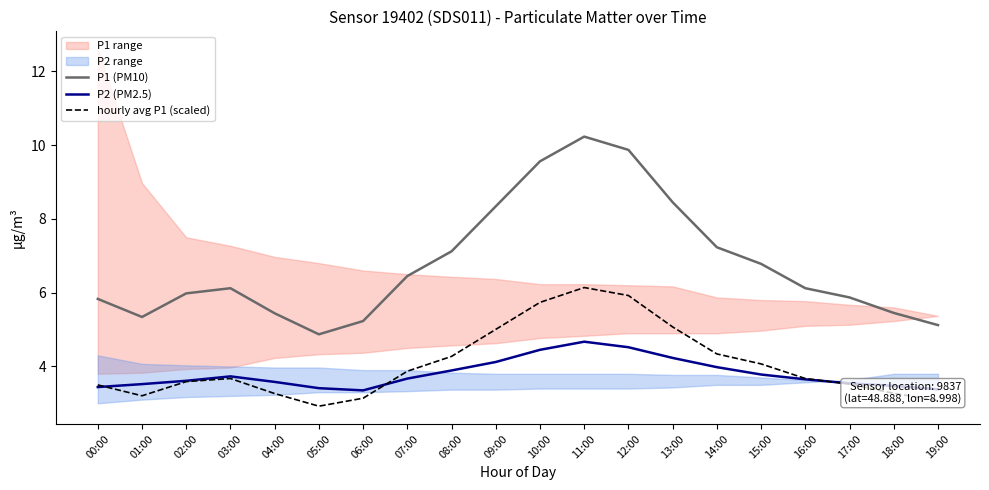

What is the spread (max minus min) of values at 14:00?

3.3